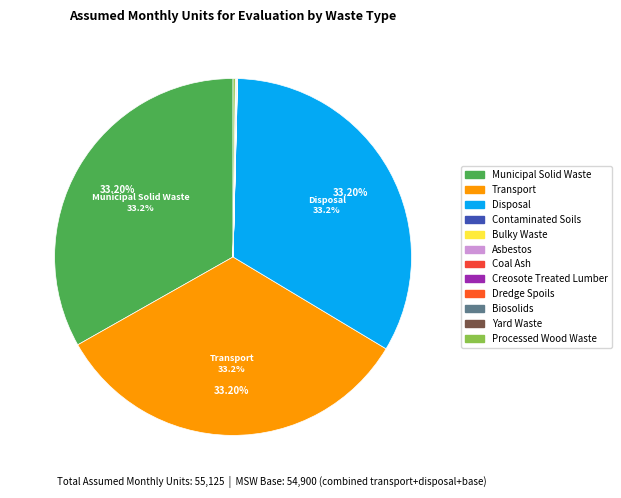

Which category has the biggest portion of the pie?

Municipal Solid Waste